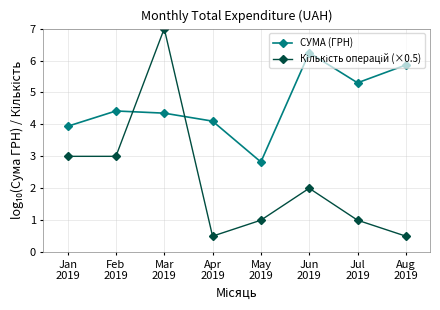

What is the approximate value of СУМА (ГРН) at Jun
2019?

6.2